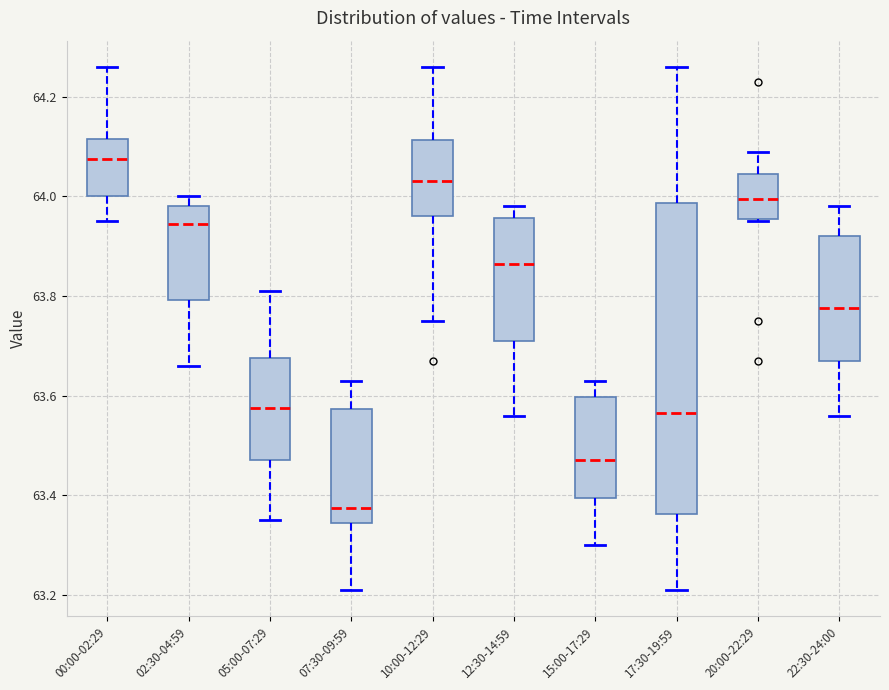

Which box is the tallest, from its lower edge to its upper edge?

17:30-19:59